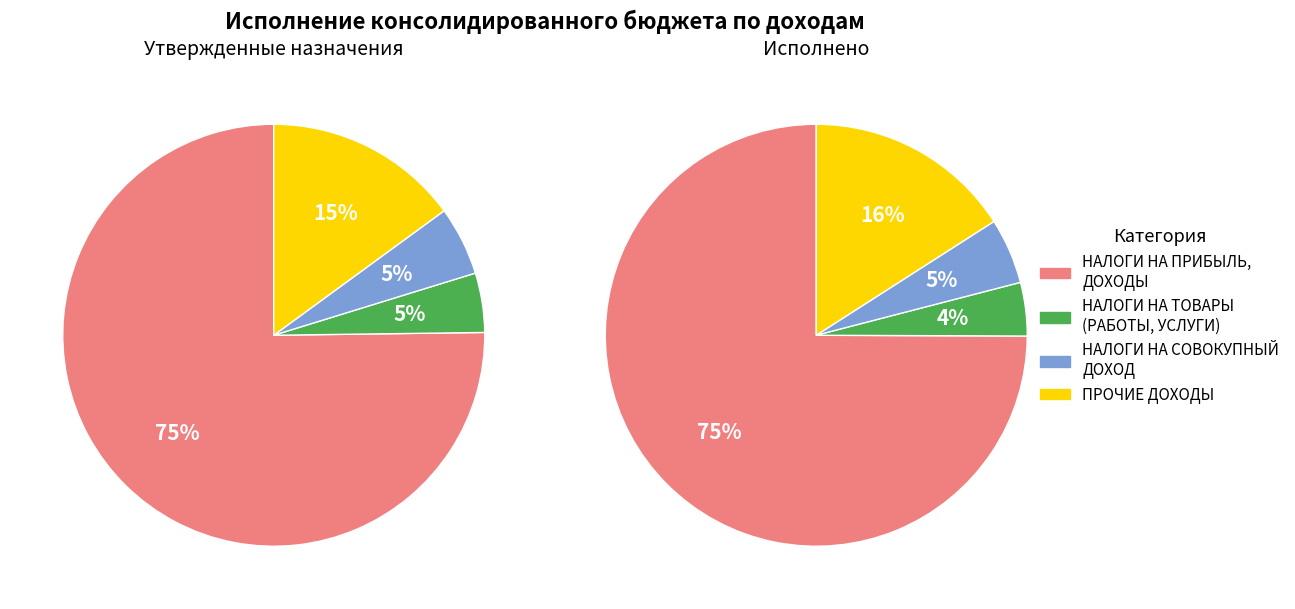

To the nearest percent, what percentage of the pie is НАЛОГОВЫЕ И НЕНАЛОГОВЫЕ ДОХОДЫ (прочие)?

16%